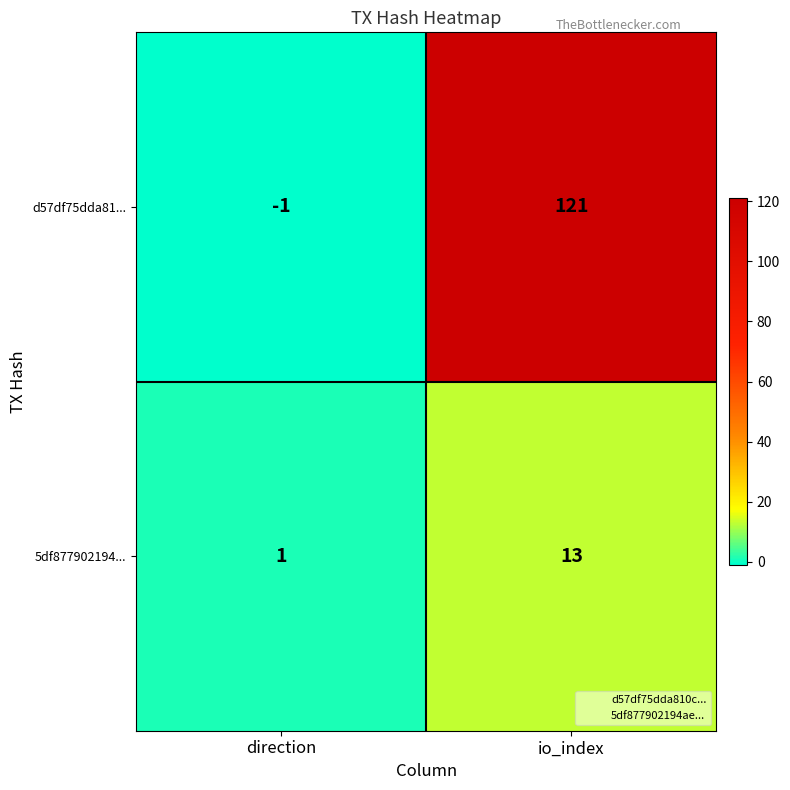

List the series in order of their overall mean, highest first.

d57df75dda81..., 5df877902194...